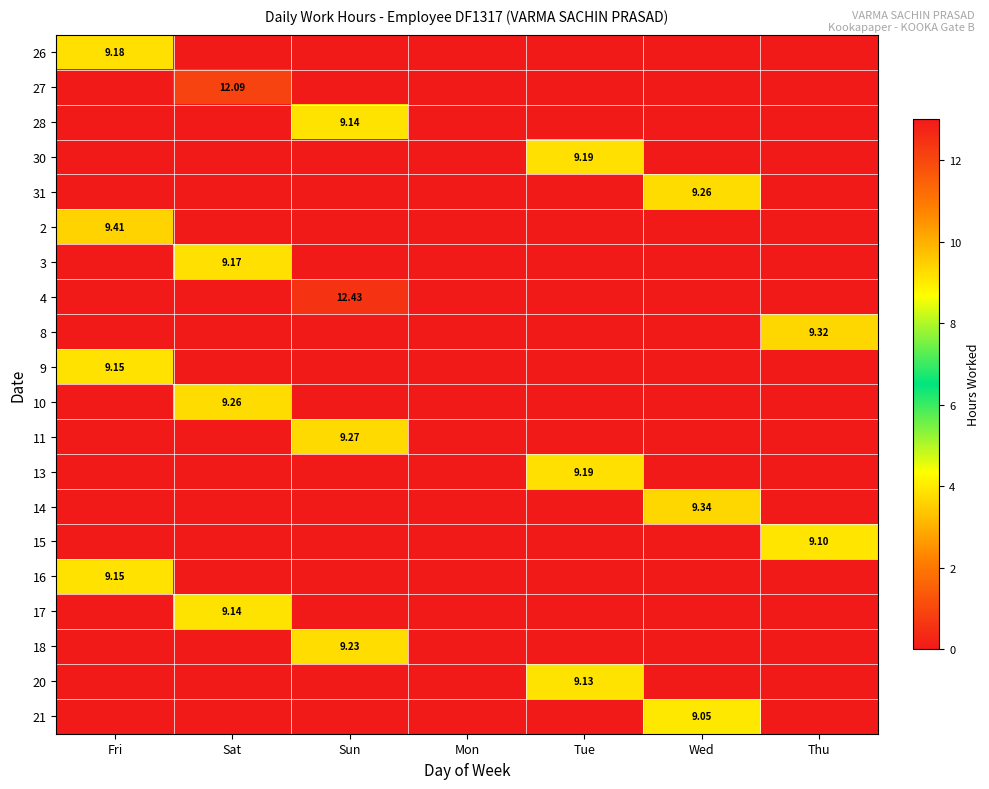

At how many categories does at least one series exceed 10?

2